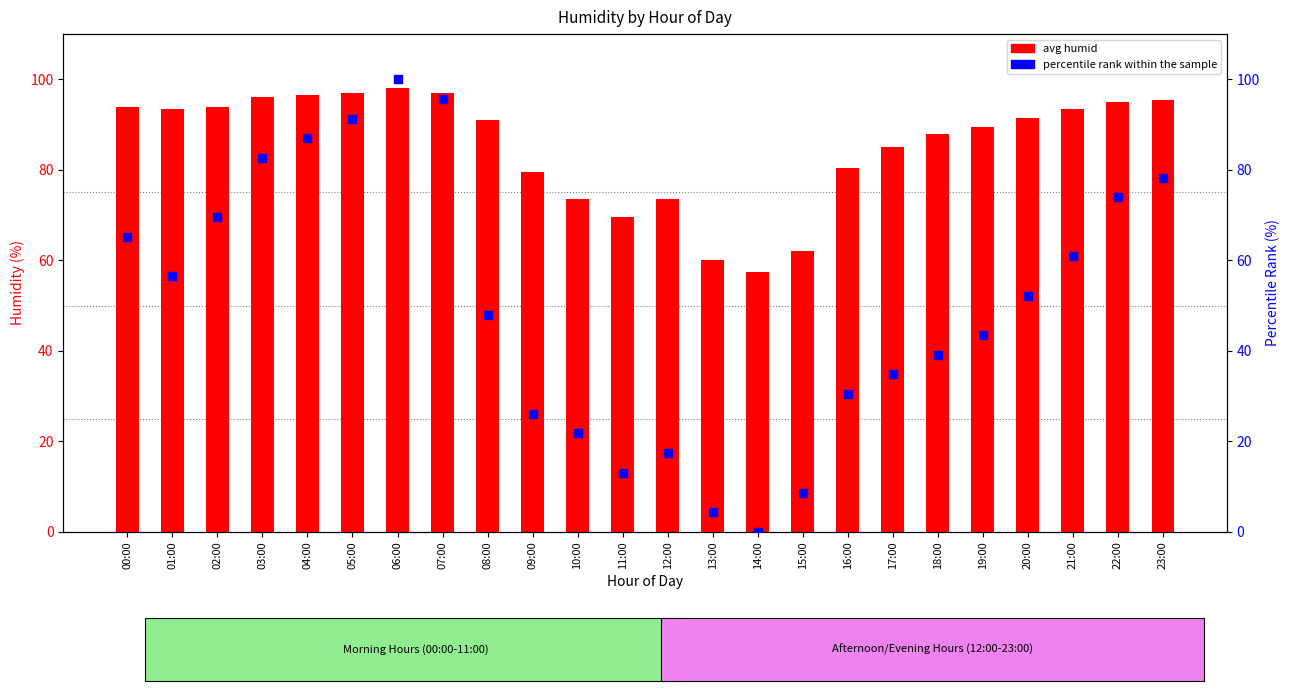

At how many categories does at least one series exceed 88?

14